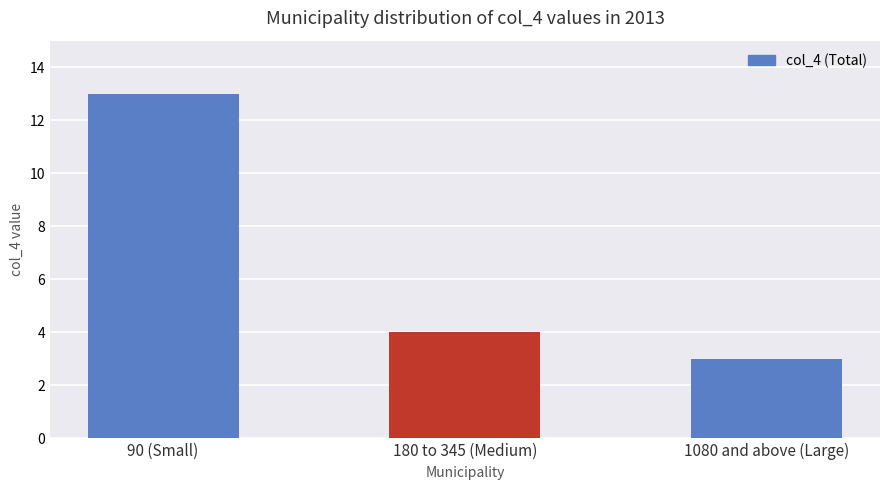

Reading right to left, extract all data points from this chart.

1080 and above (Large)=3	180 to 345 (Medium)=4	90 (Small)=13